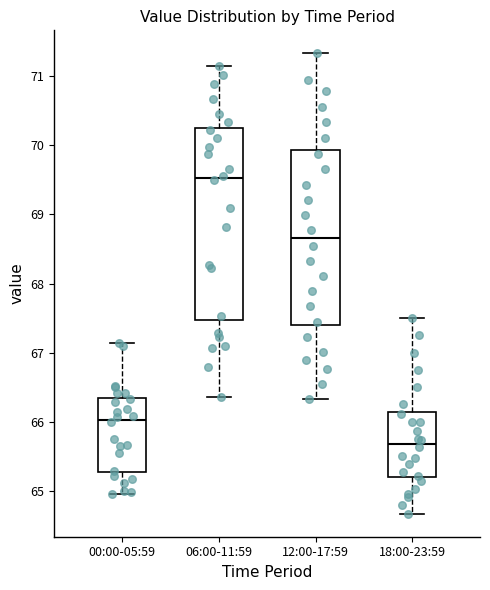

Which box is the tallest, from its lower edge to its upper edge?

06:00-11:59